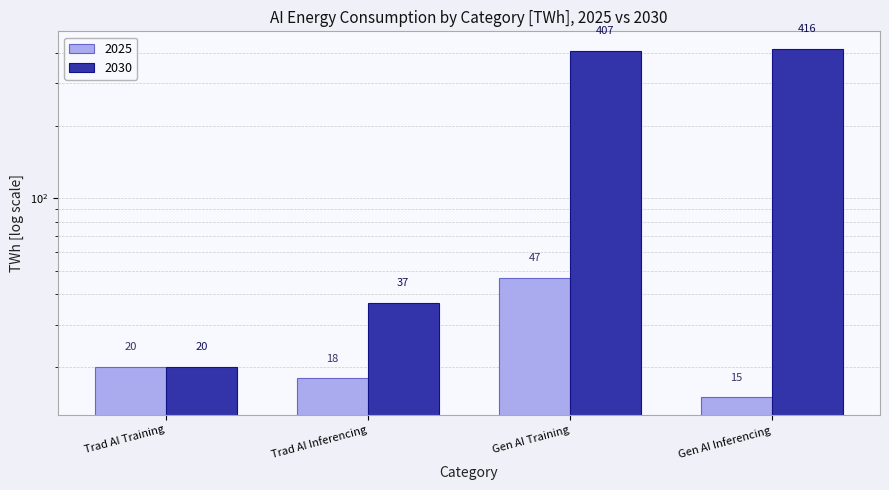

At which category is the sum across all series the highest?

Gen AI Training